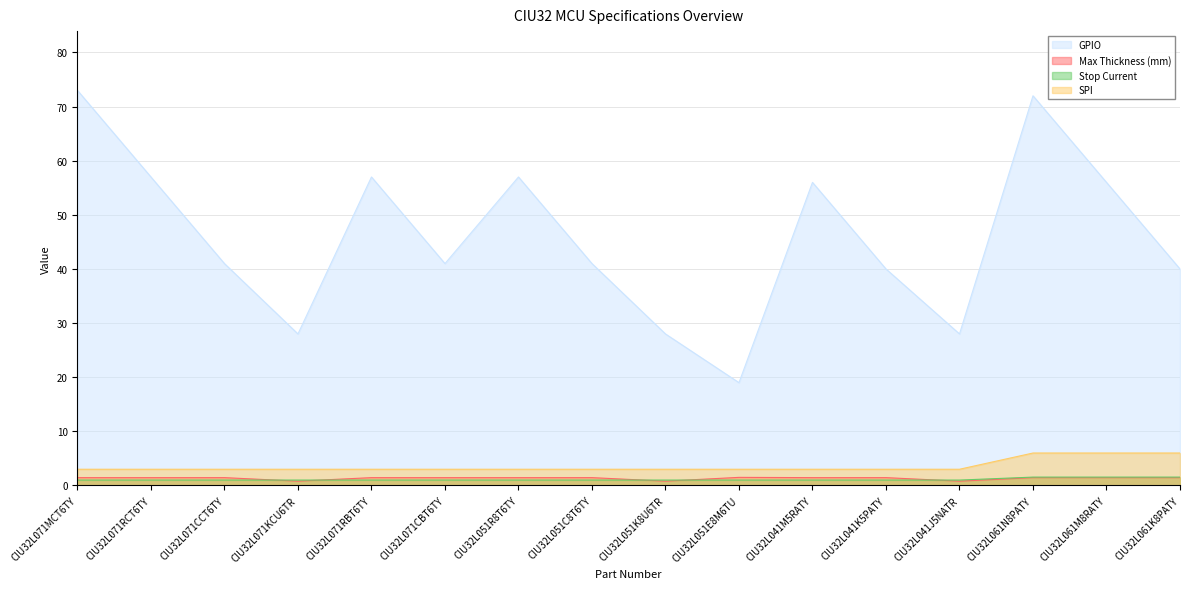

At which label is Stop Current closest to 1?

CIU32L071MCT6TY